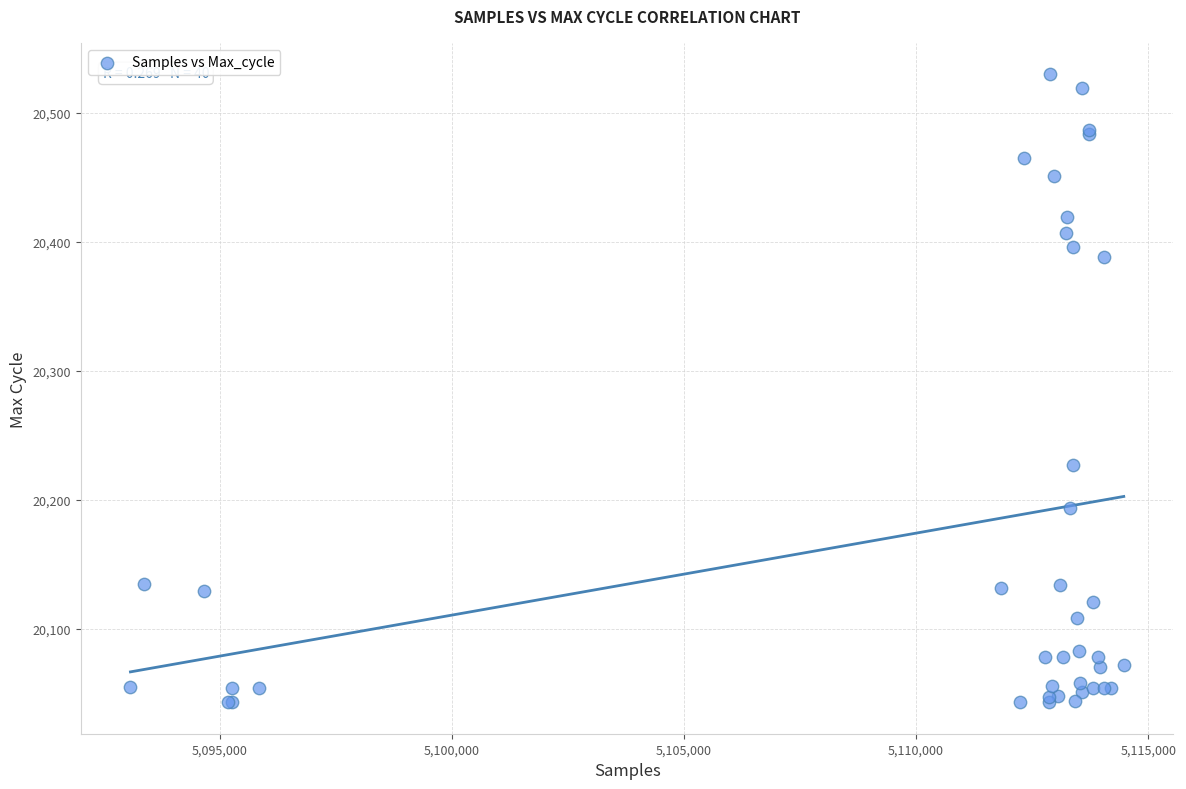

What Y value in the scatter plot is closest to 20286?

20227